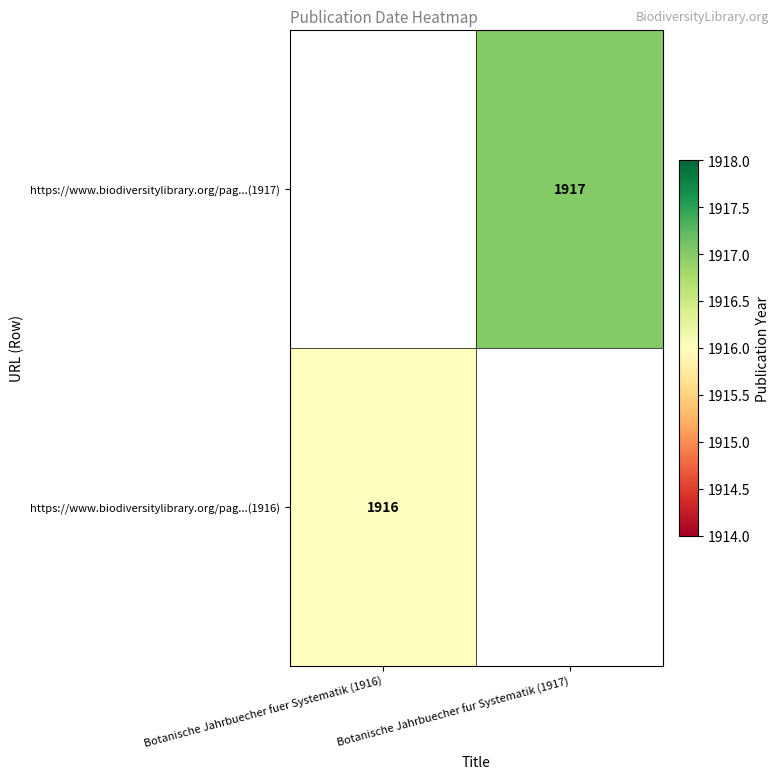

Is it true that https://www.biodiversitylibrary.org/pag...(1917) equals 2759 at Botanische Jahrbuecher fur Systematik (1917)?

False